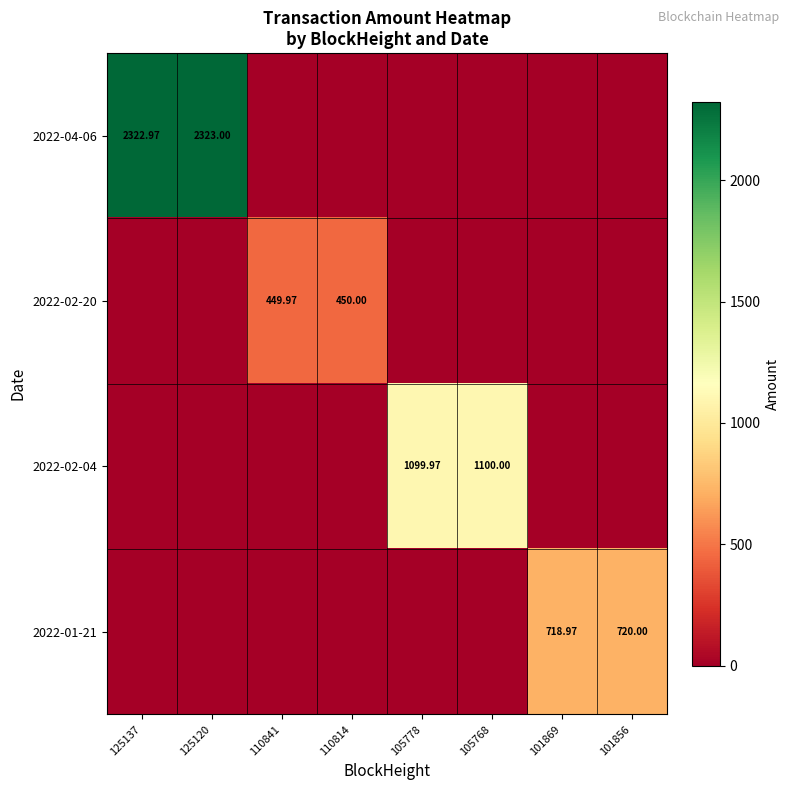

At 110841, list the series in order from largest to smallest.

2022-02-20, 2022-04-06, 2022-02-04, 2022-01-21